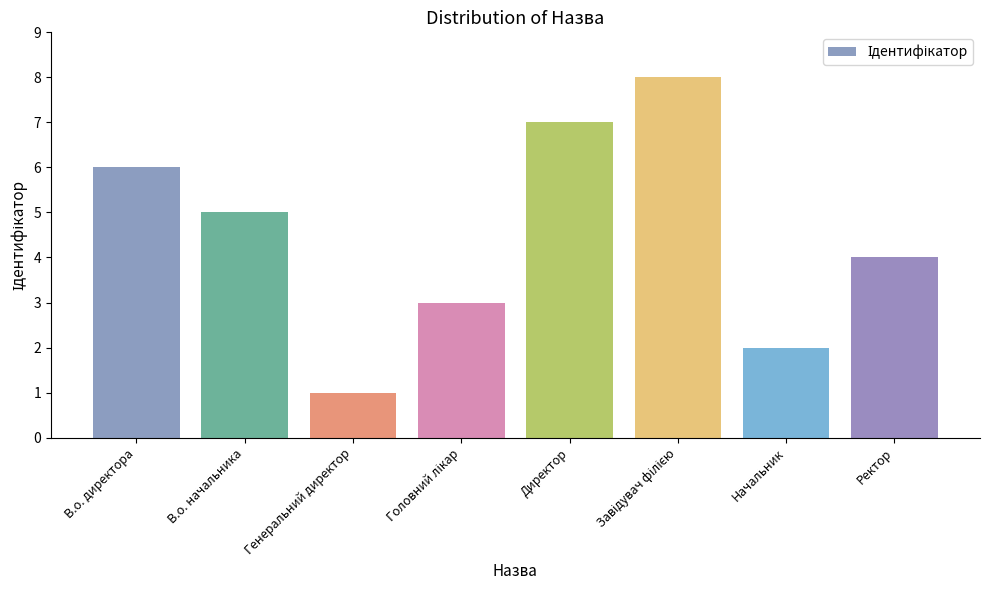

What position from the right is В.о. директора?

8